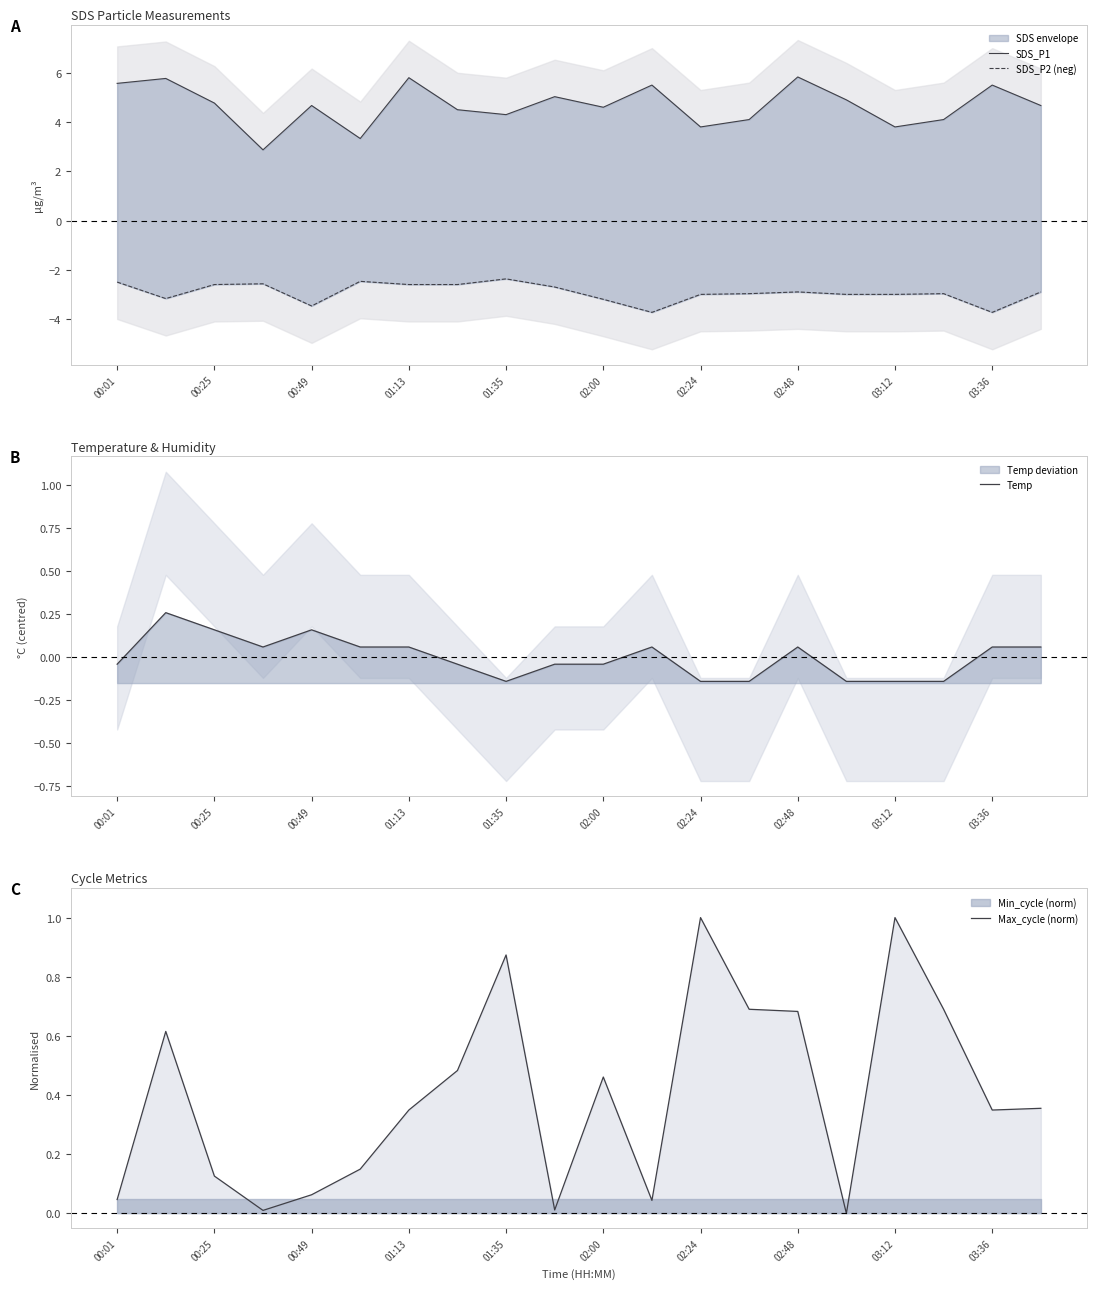

True or false: Max_cycle (norm) and SDS_P1 intersect in this chart.

False